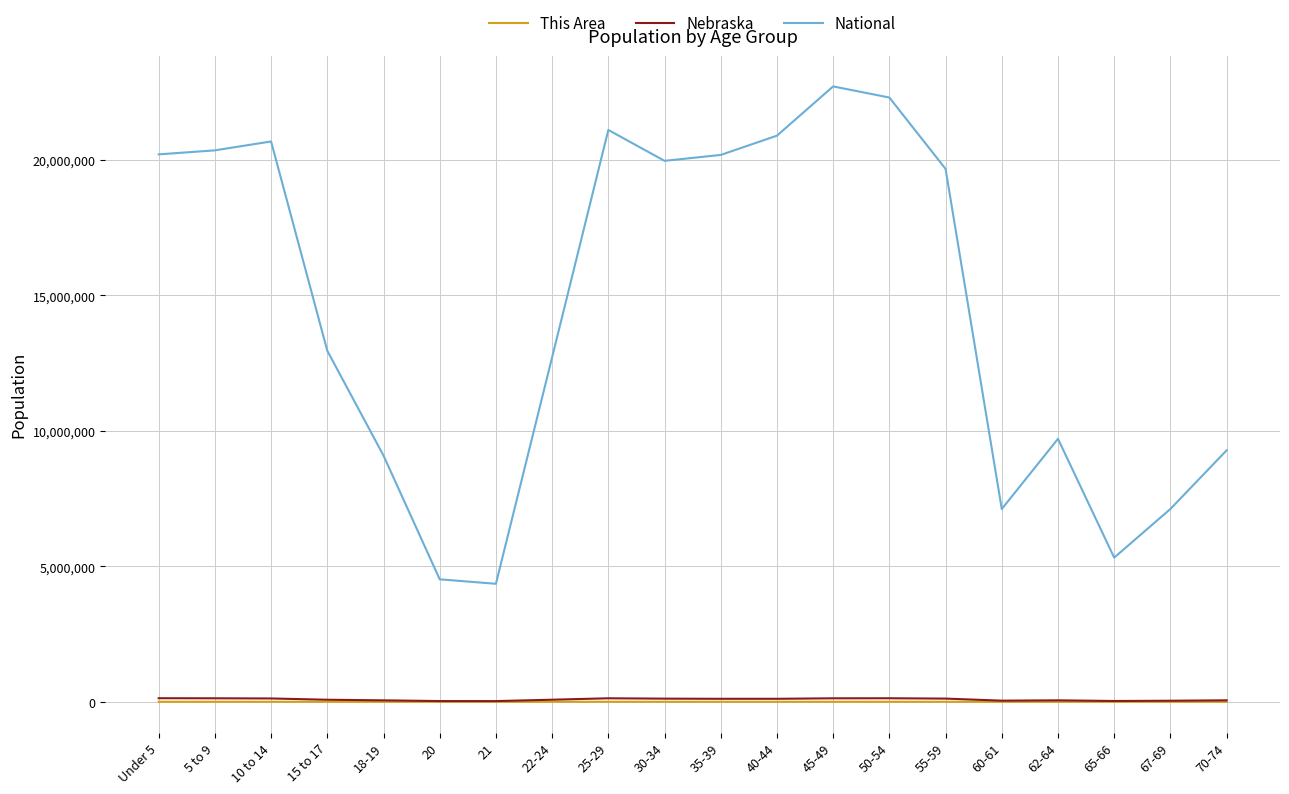

How many series are shown in this chart?

3